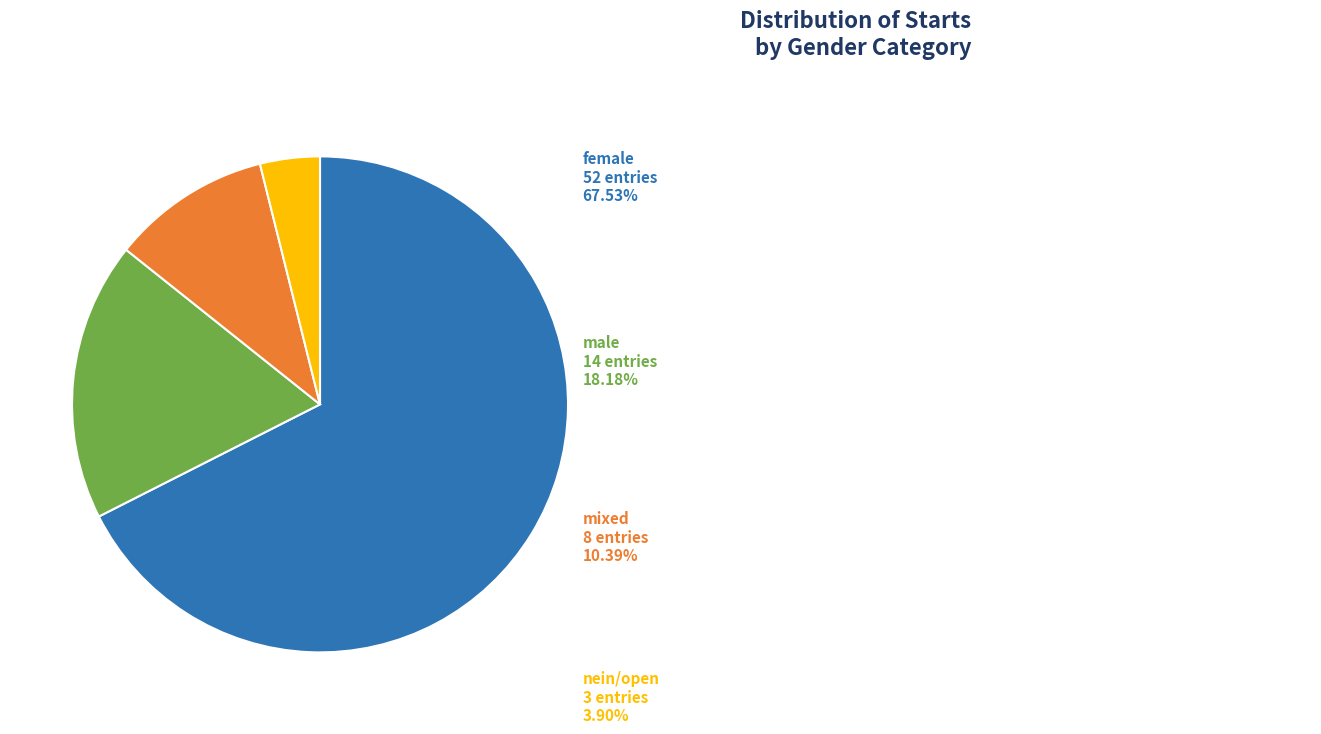

Rank the categories by value from highest to lowest.

female, male, mixed, nein/open